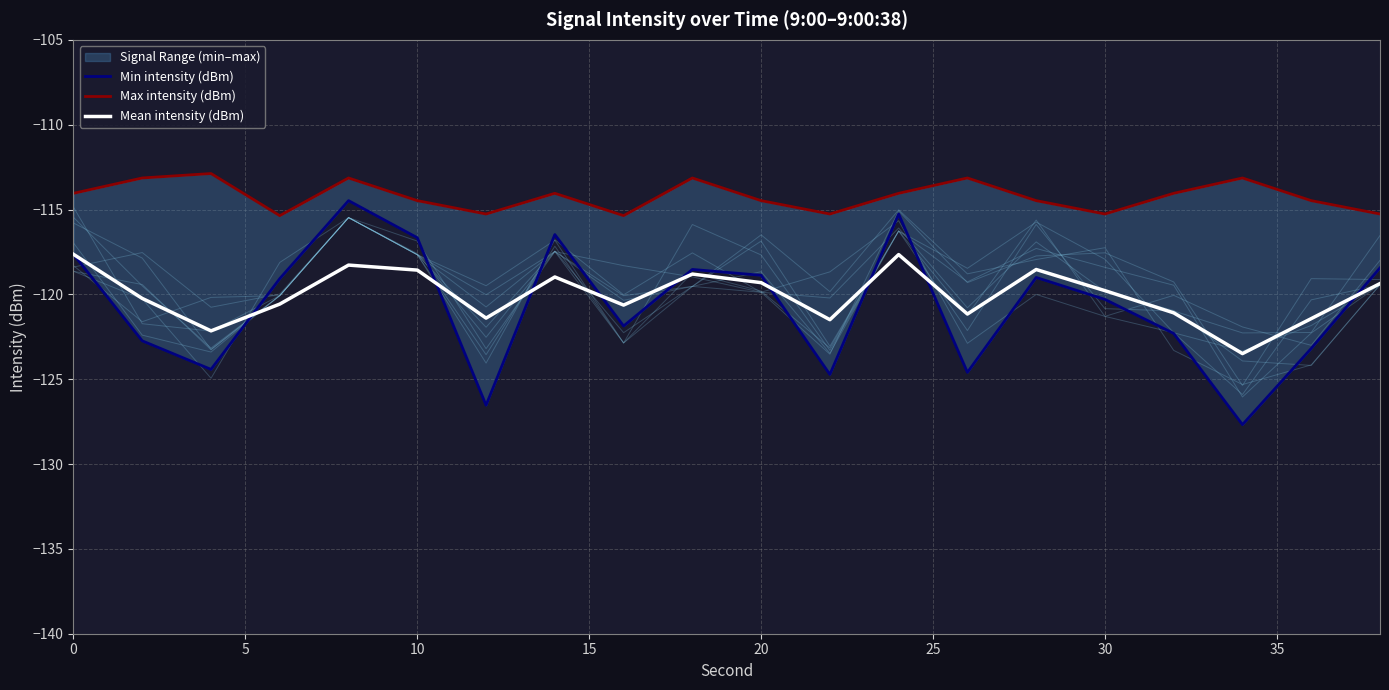

What is the smallest value displayed?

-127.7